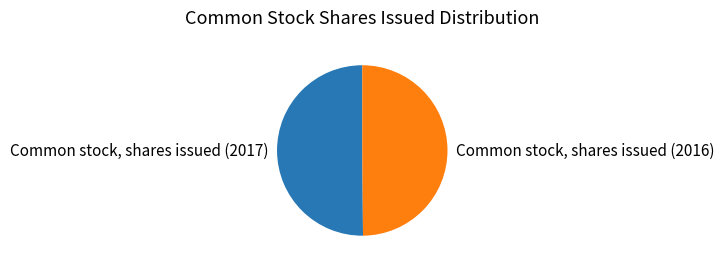

Is the sum of Common stock, shares issued (2017) and Common stock, shares issued (2016) greater than half?

Yes